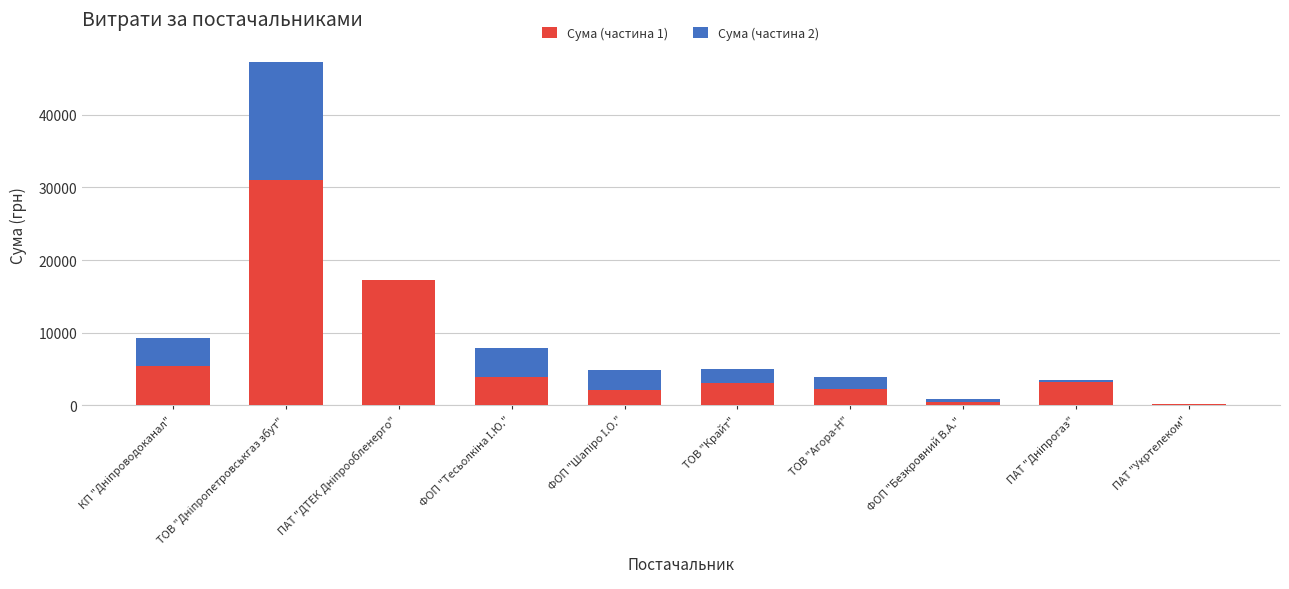

What is the highest value of the Сума (частина 1) series?

30993.8